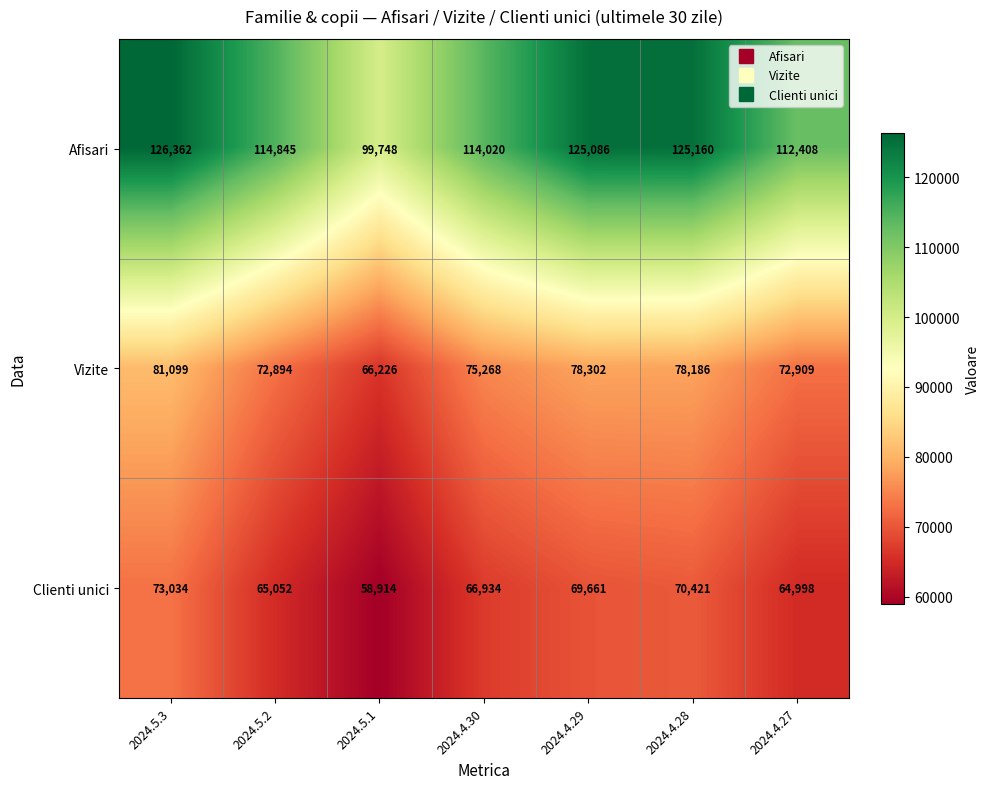

Which series has the largest range (max minus min)?

Afisari